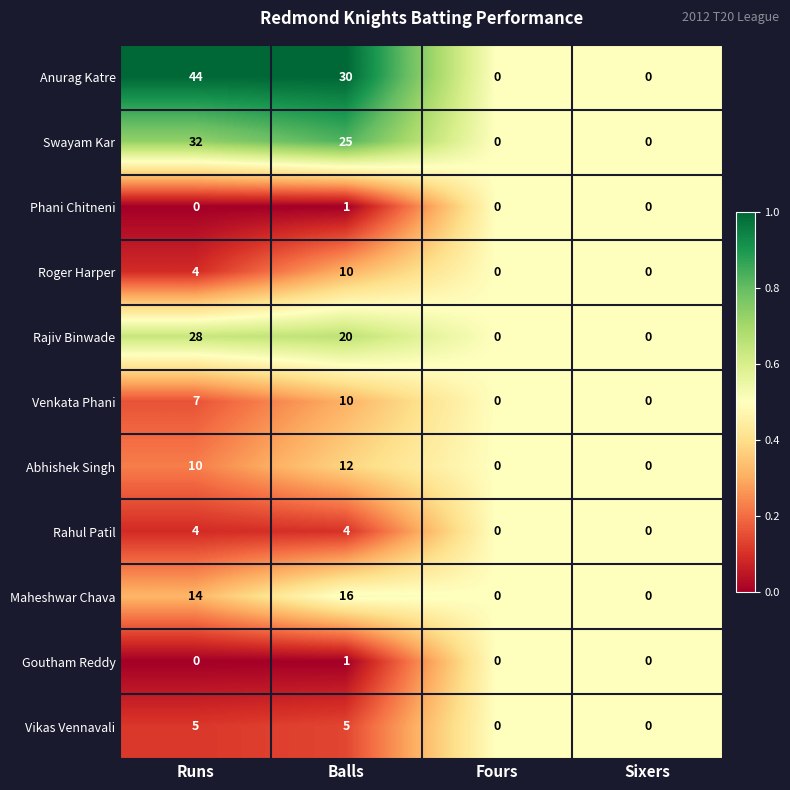

Which category has the highest value in the Goutham Reddy series?

Balls